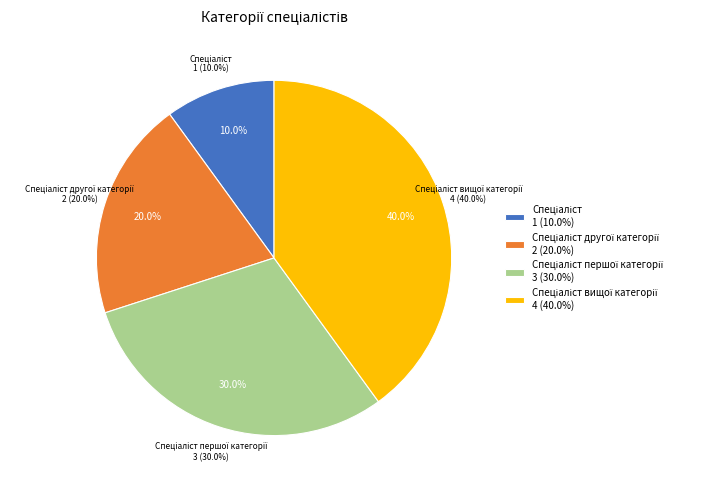

What percentage is the Спеціаліст першої категорії slice, to the nearest percent?

30%